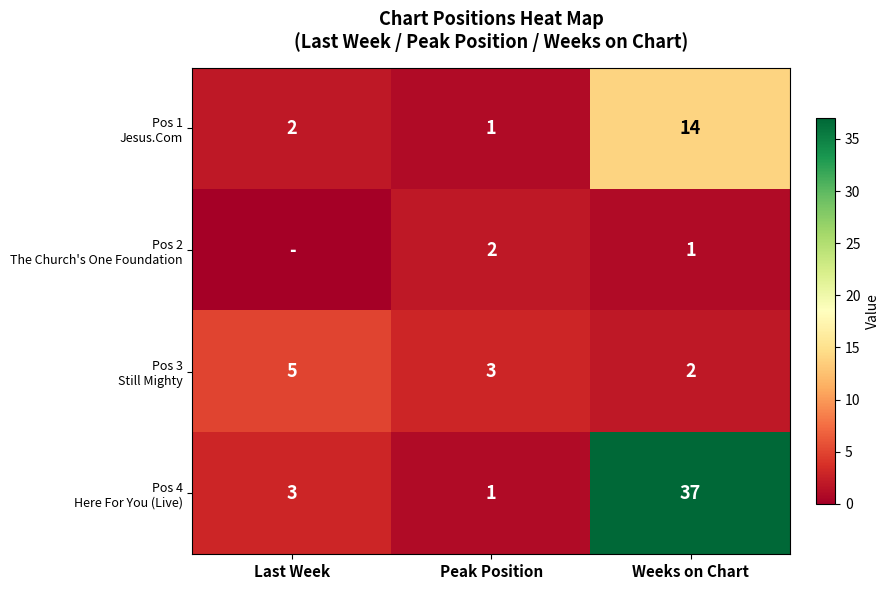

Which category has the highest value across all series?

Weeks on Chart